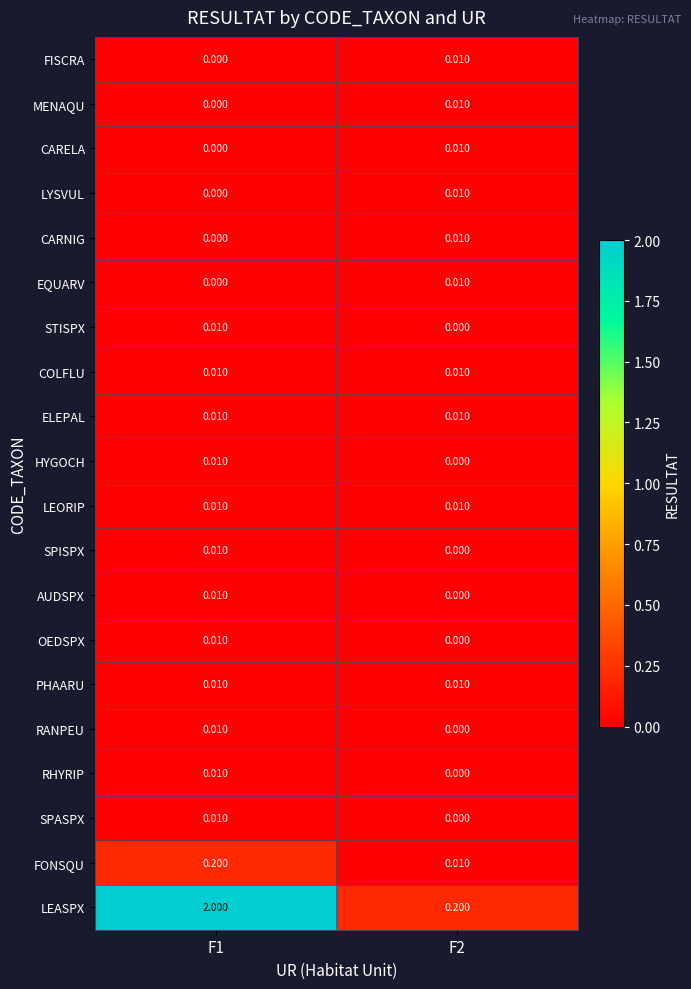

Which series changed the most between F1 and F2?

LEASPX